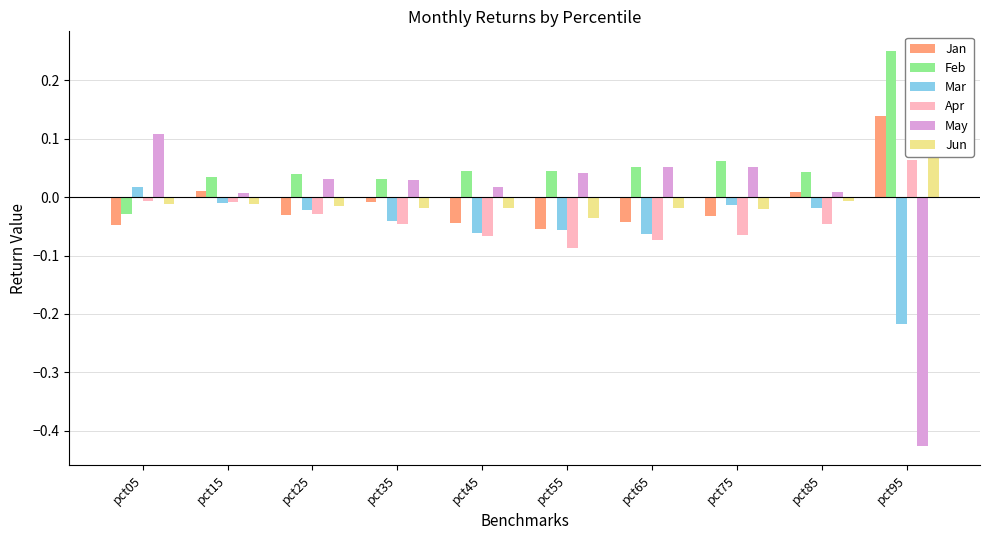

What is the difference between the second highest and minimum values in the Feb series?

0.1